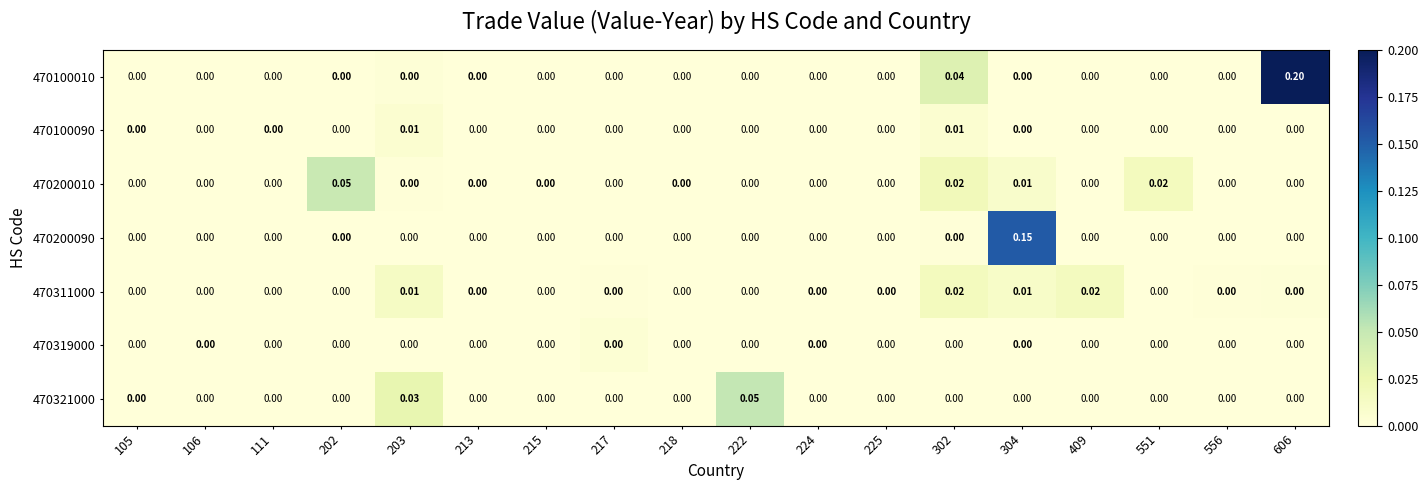

At how many categories does at least one series exceed 0?

18